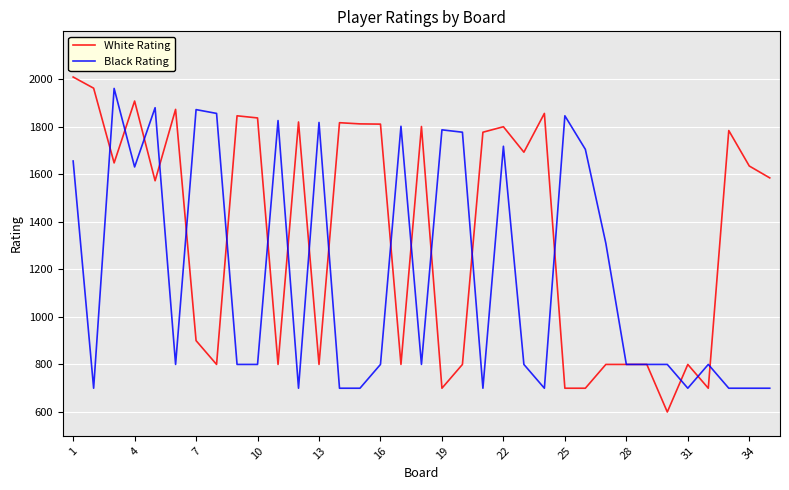

What is the maximum value shown in the chart?

2008